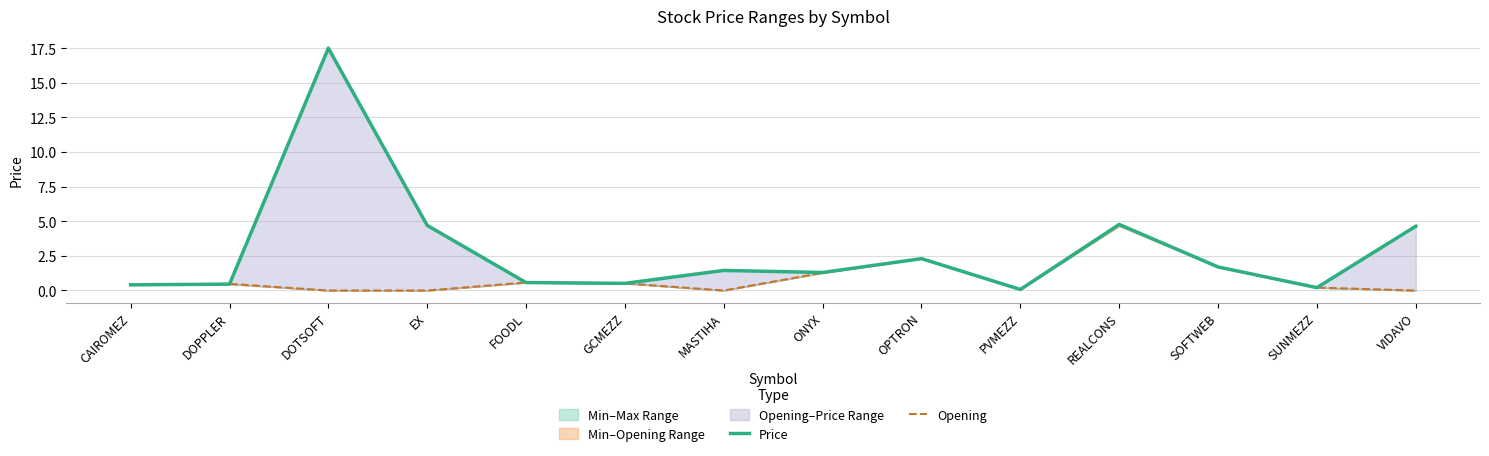

True or false: Price has a value of 0.5 at GCMEZZ.

True